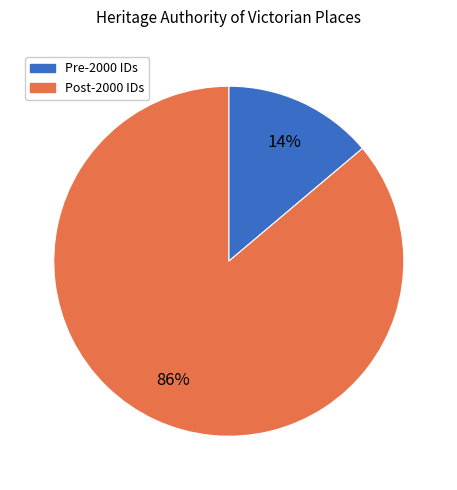

Is there a majority slice in this chart?

Yes